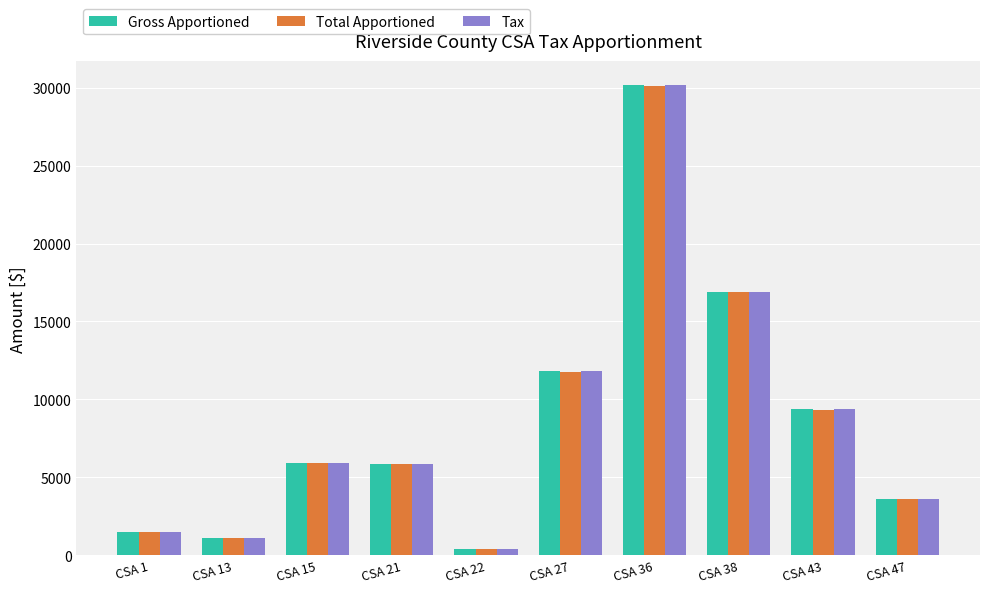

Does the chart contain stacked bars?

No